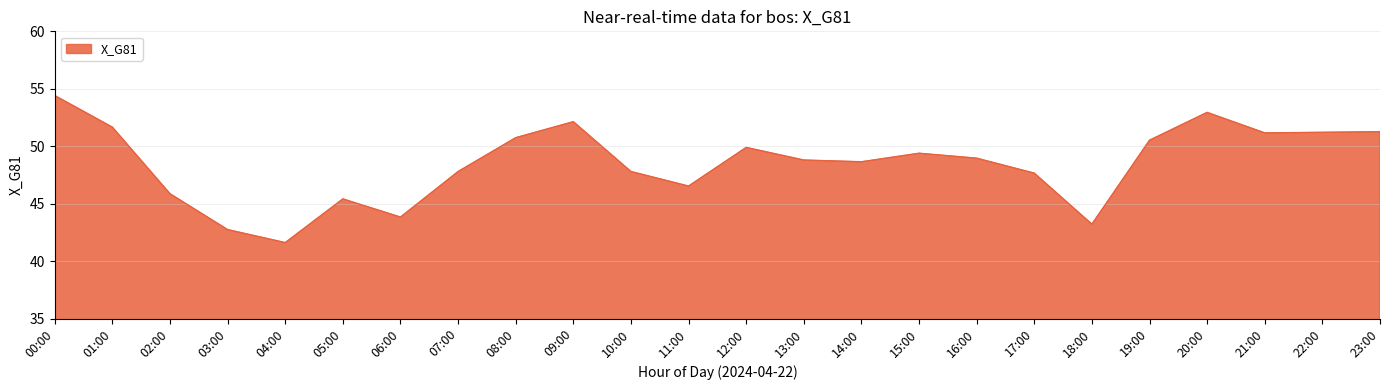

Approximately how many times larger is the value at 17:00 compared to 19:00?

0.9